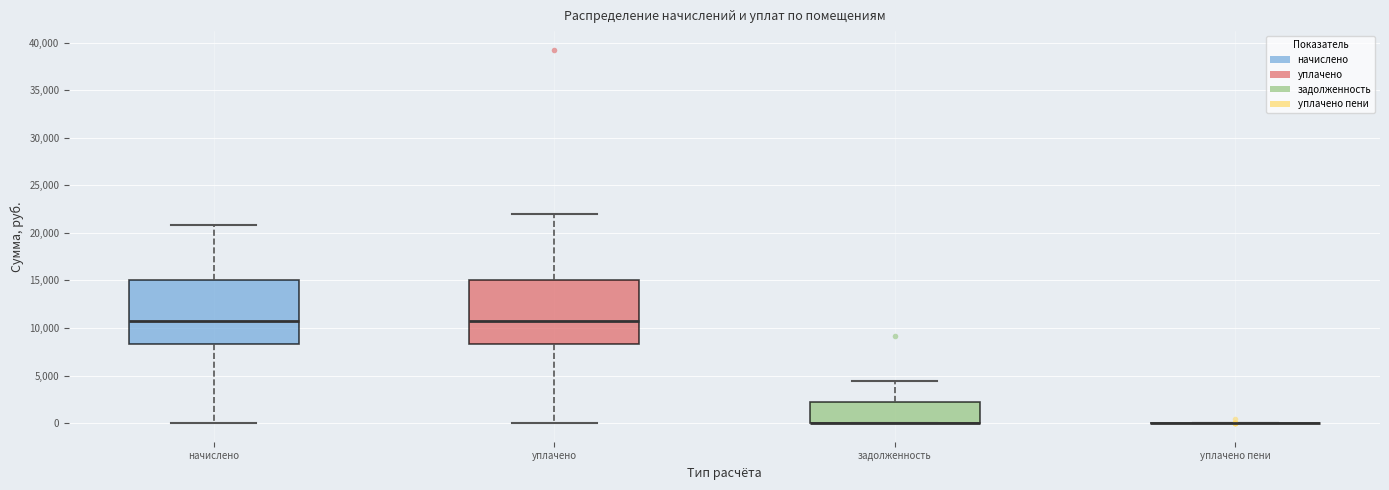

Reading left to right, read every box against the y-axis: the position of its median line, the range the box covers, and the ends of its whiskers. The values are not printed on the chart, so give them approximately, as read against the axis.

начислено: median 11000, box 8500 to 15000, whiskers 0 to 21000
уплачено: median 11000, box 8500 to 15000, whiskers 0 to 22000
задолженность: median 0 (drawn on the box's lower edge), box 0 to 2000, whiskers 0 to 4500
уплачено пени: box collapsed to a line at 0, whiskers 0 to 0